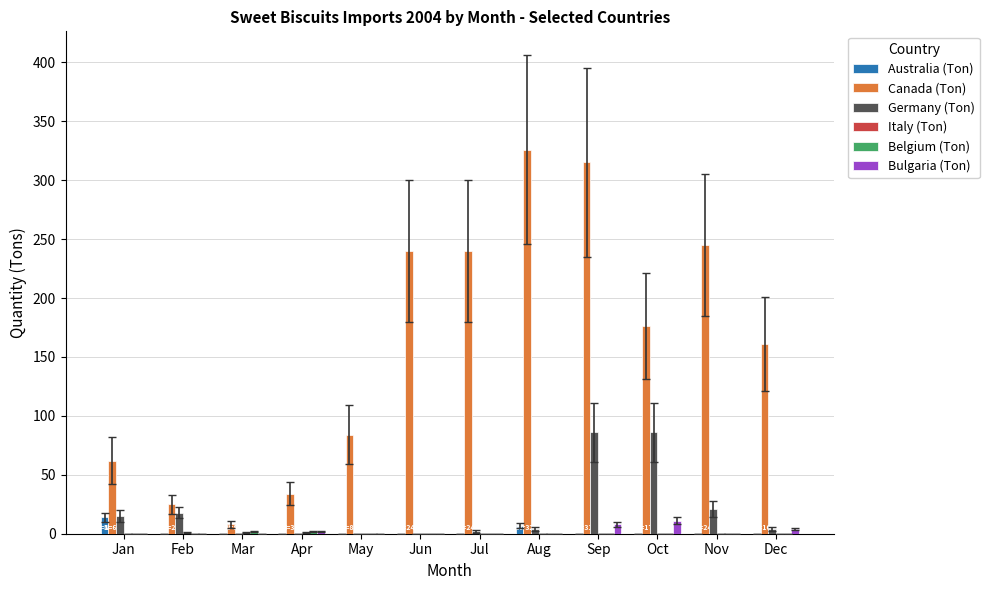

The value of Australia (Ton) at Jul is 0. True or false?

True